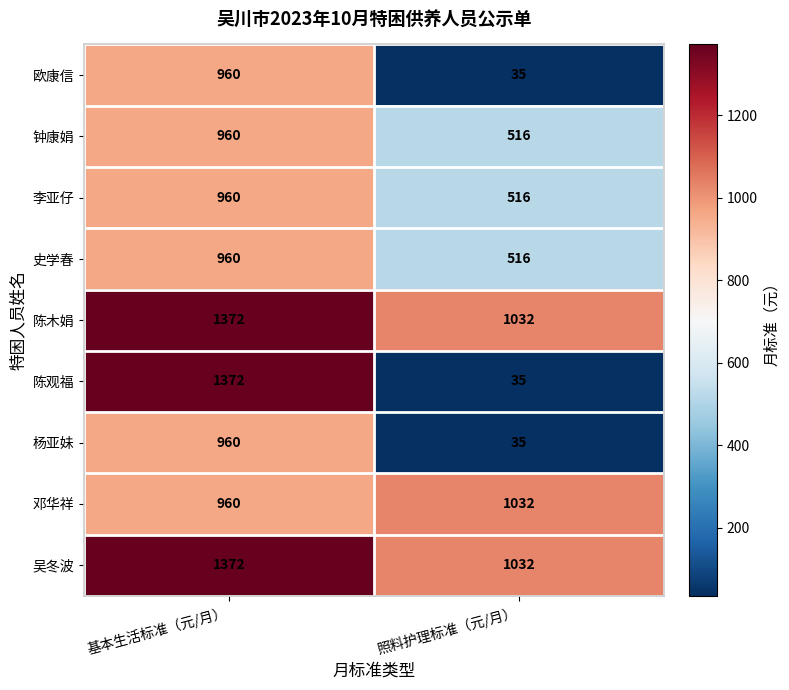

Which category has the highest value across all series?

基本生活标准（元/月）